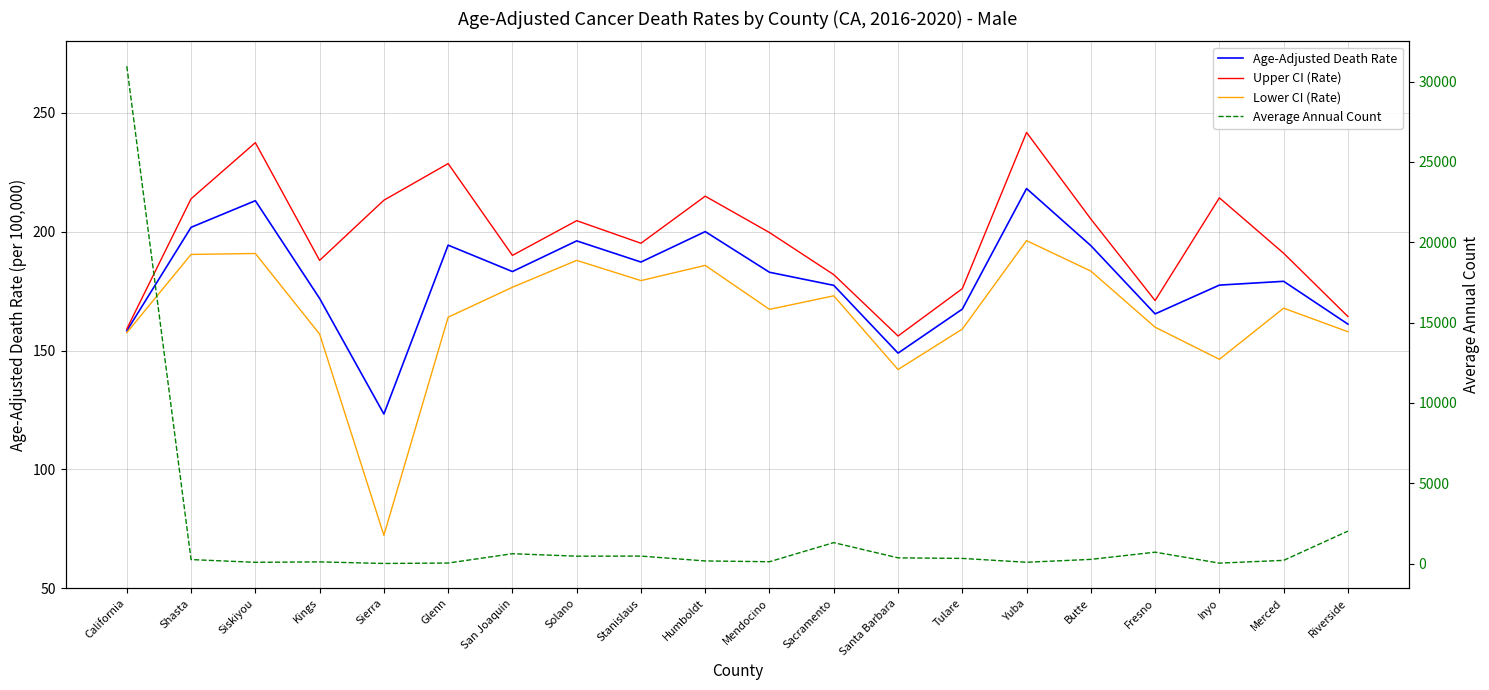

How many intersections are there between Age-Adjusted Death Rate and Average Annual Count?

8